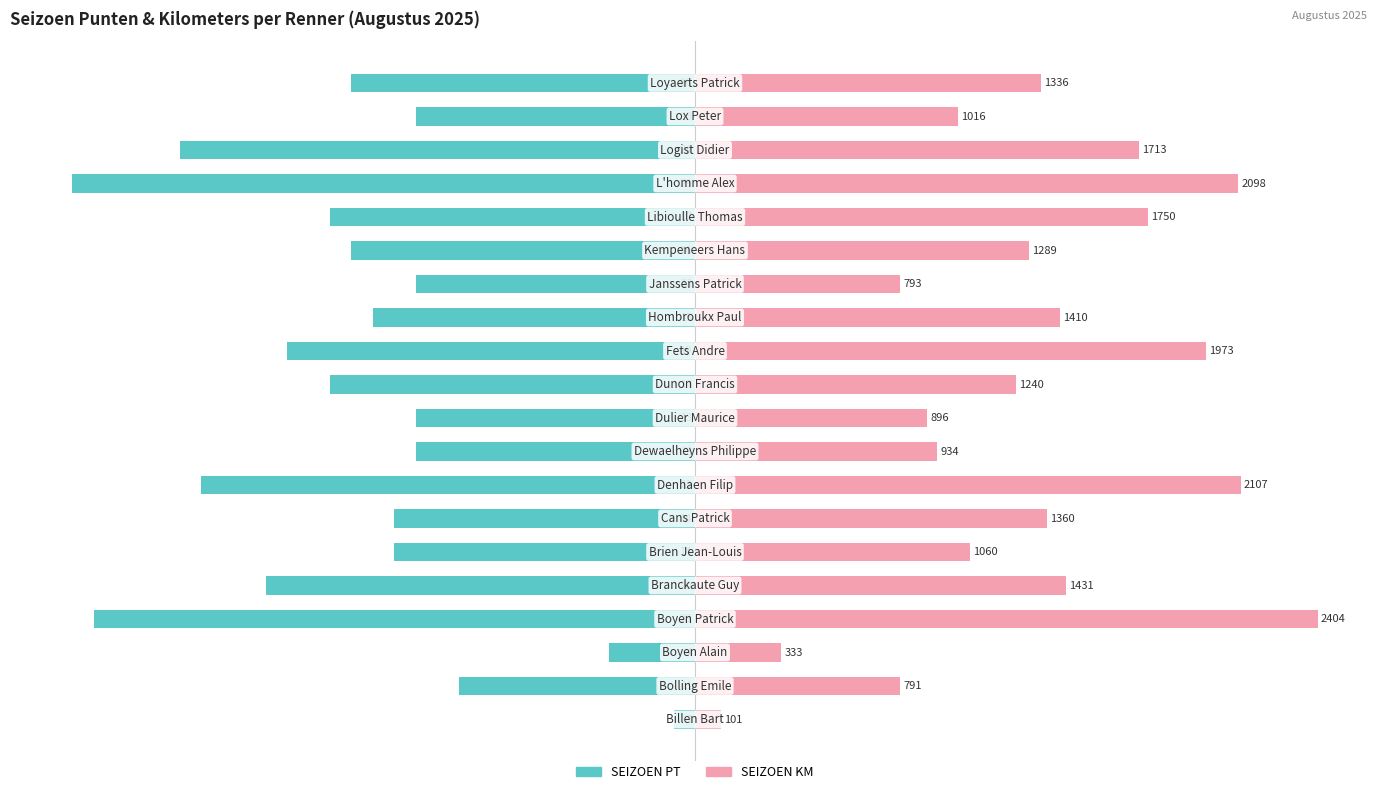

Which series has the largest total across all categories?

SEIZOEN KM